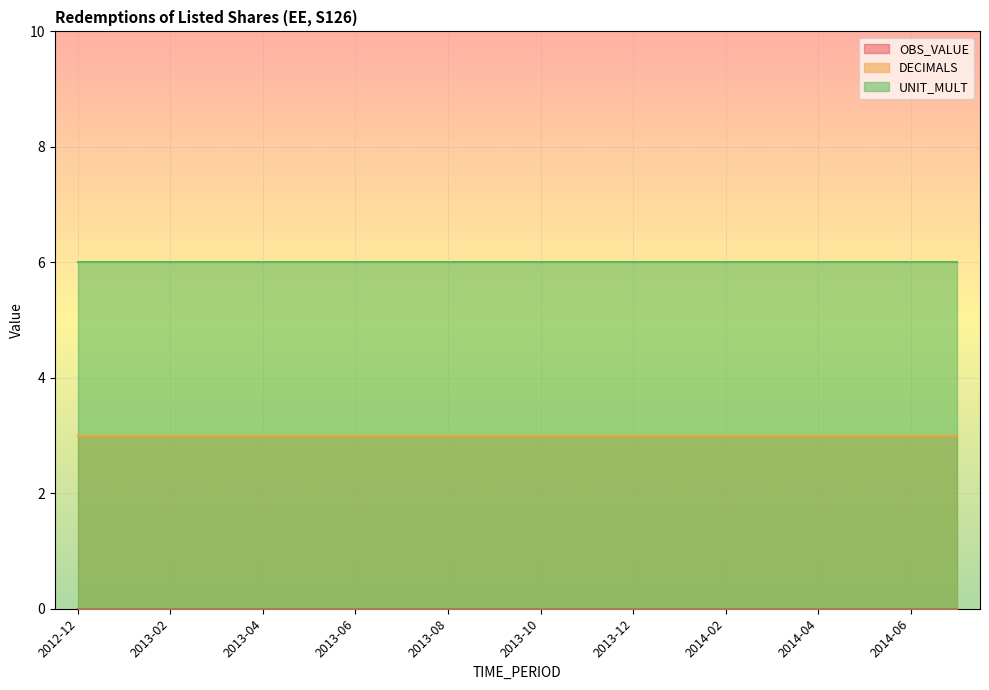

What is the spread (max minus min) of values at 2013-12?

6